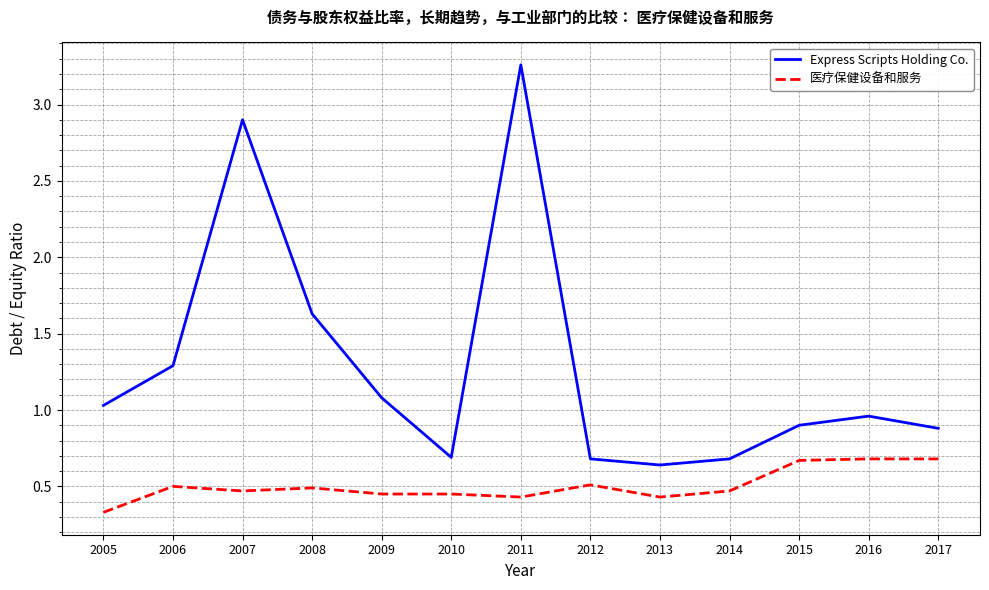

Which series has the largest range (max minus min)?

Express Scripts Holding Co.